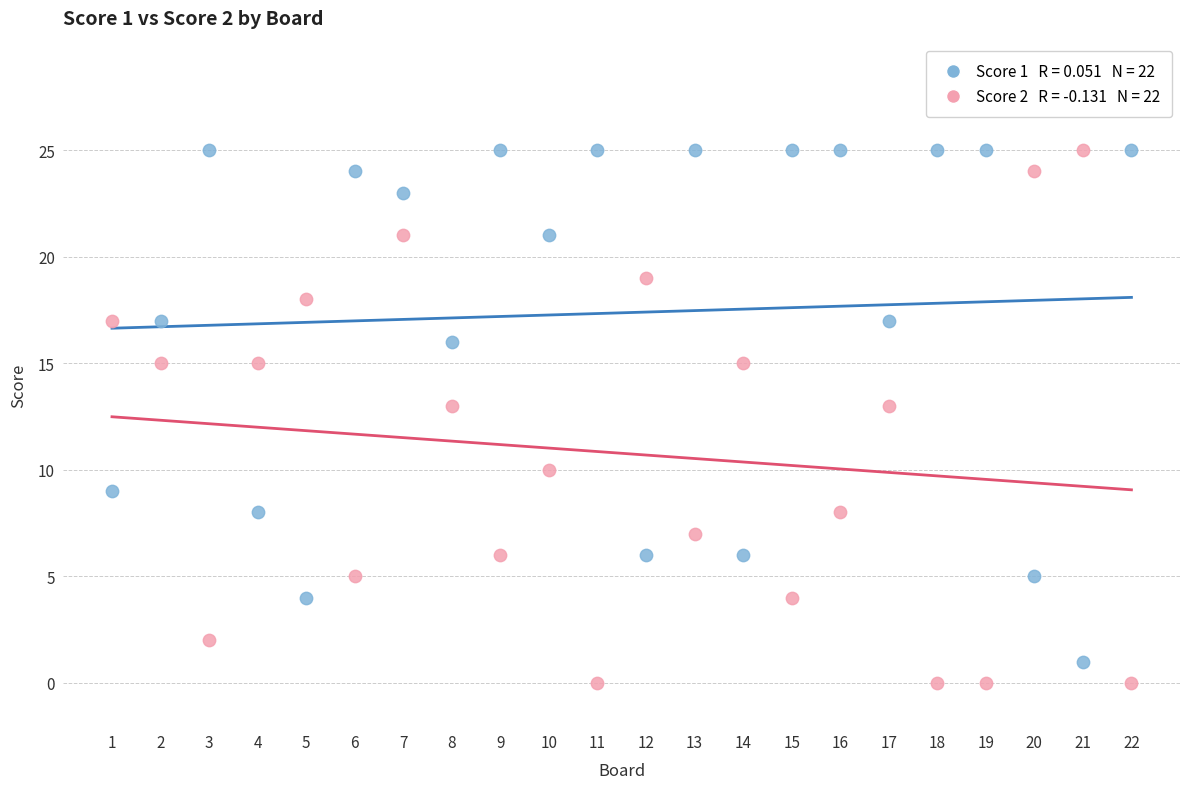

Across all data points, what is the range of Y values (max minus min)?

25